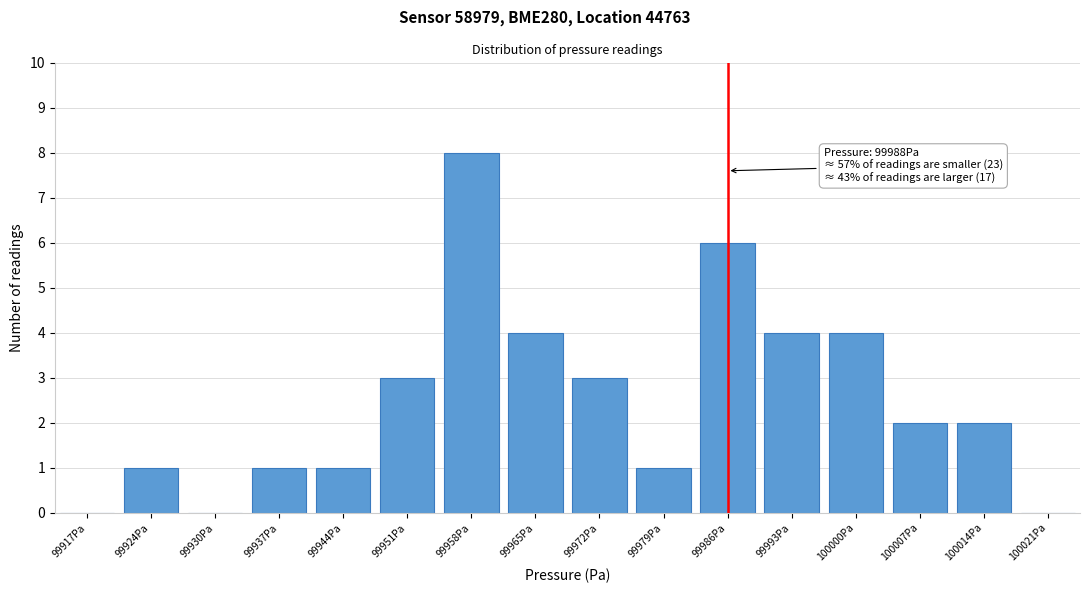

Reading left to right, extract all data points from this chart.

99917Pa=0	99924Pa=1	99930Pa=0	99937Pa=1	99944Pa=1	99951Pa=3	99958Pa=8	99965Pa=4	99972Pa=3	99979Pa=1	99986Pa=6	99993Pa=4	100000Pa=4	100007Pa=2	100014Pa=2	100021Pa=0